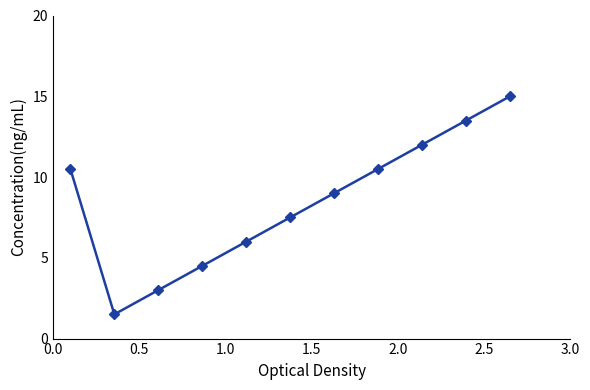

Reading left to right, transcribe all the data shown in this chart.

10.5	1.5	3.0	4.5	6.0	7.5	9.0	10.5	12.0	13.5	15.0